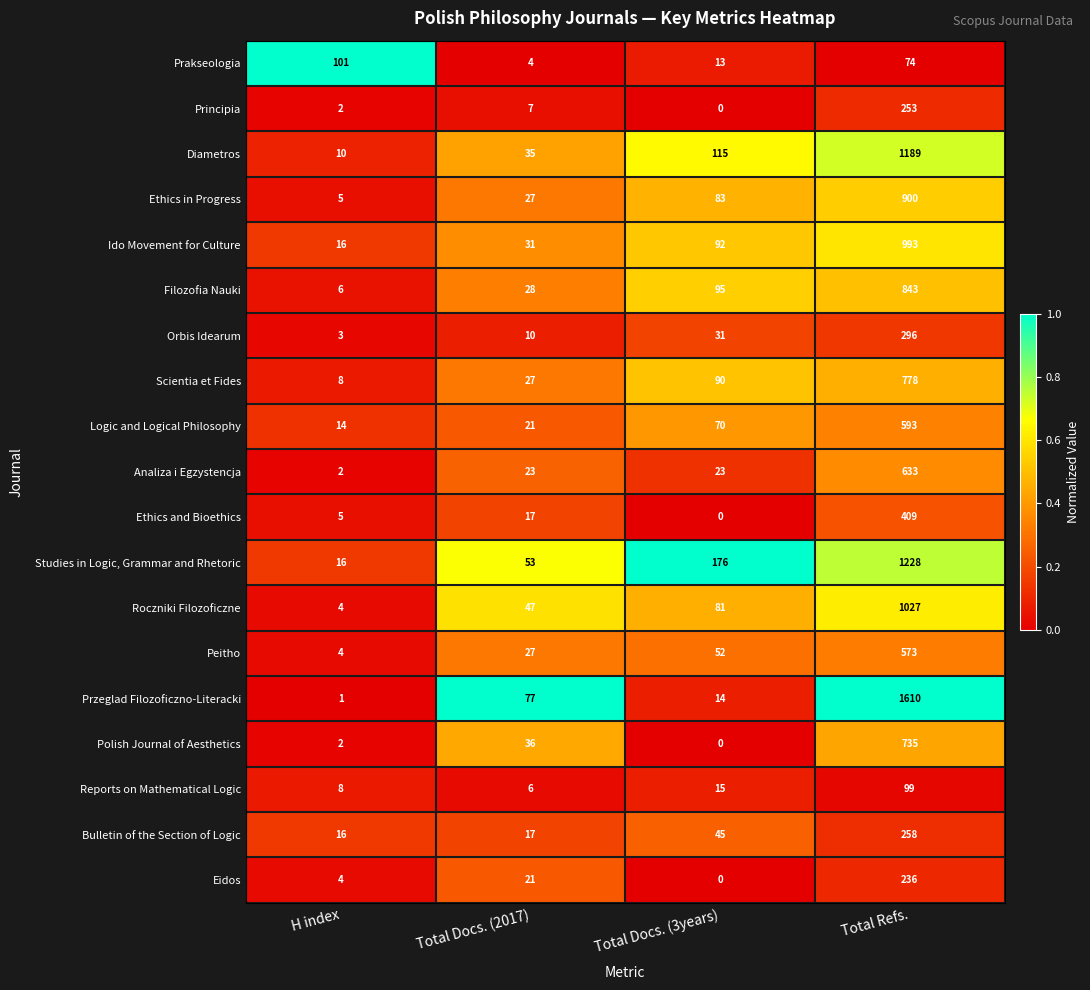

At which category is the sum across all series the highest?

Total Refs.